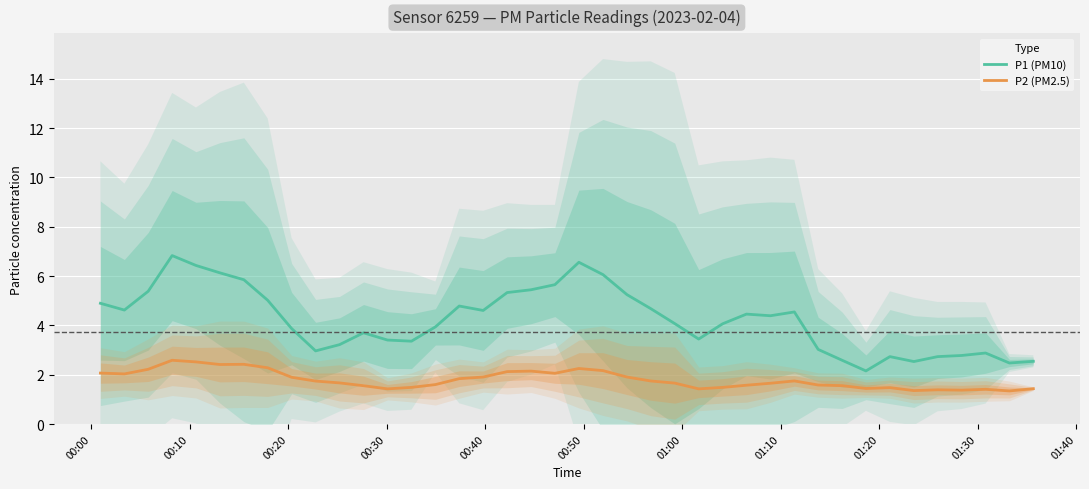

What is the lowest value of the P1 (PM10) series?

2.2